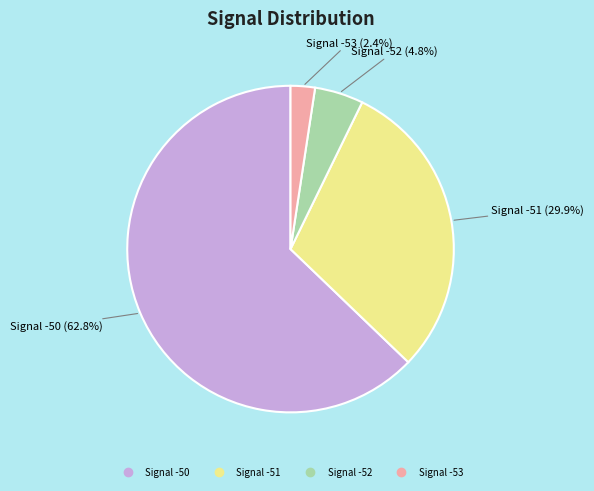

Does any single category account for the majority?

Yes